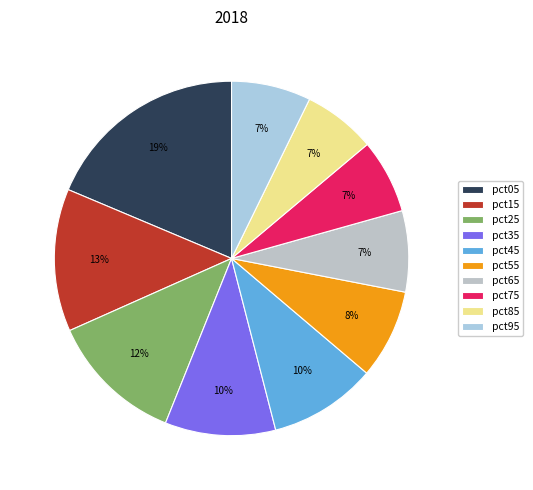

Between pct15 and pct25, which is larger?

pct15